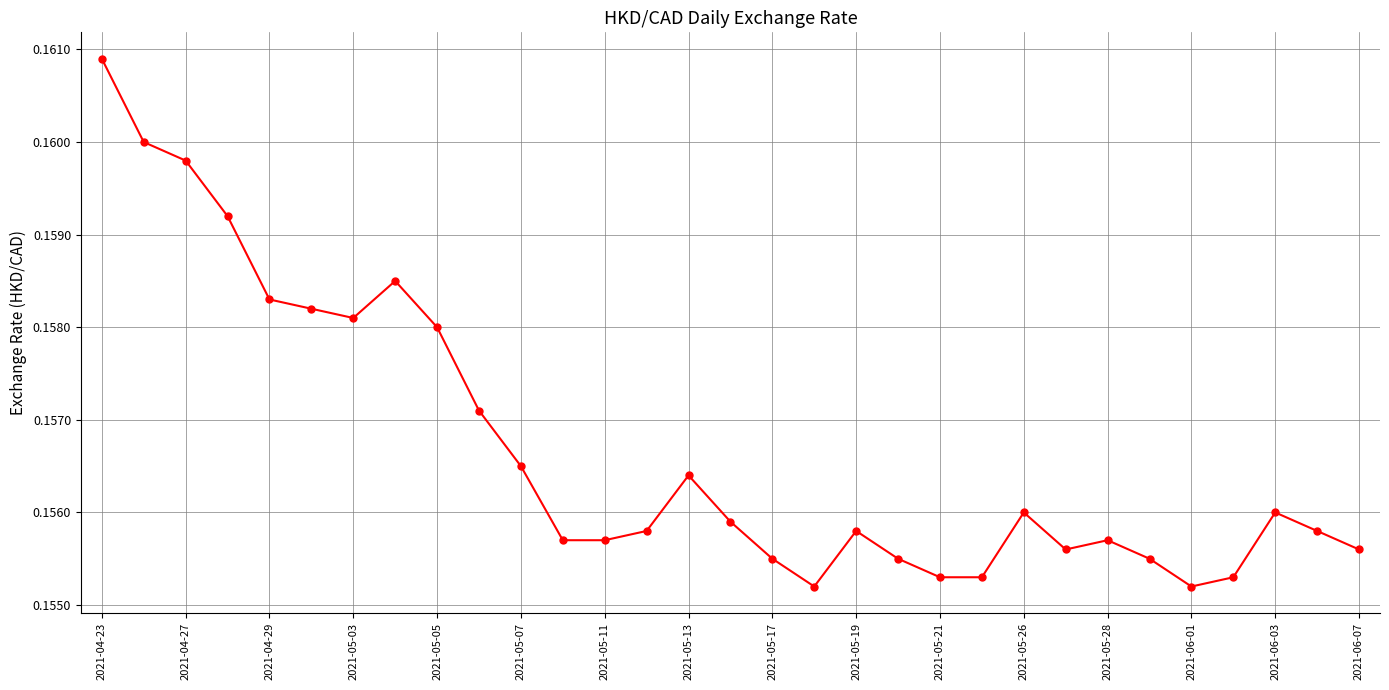

Count the values in the range 0 to 1.

31